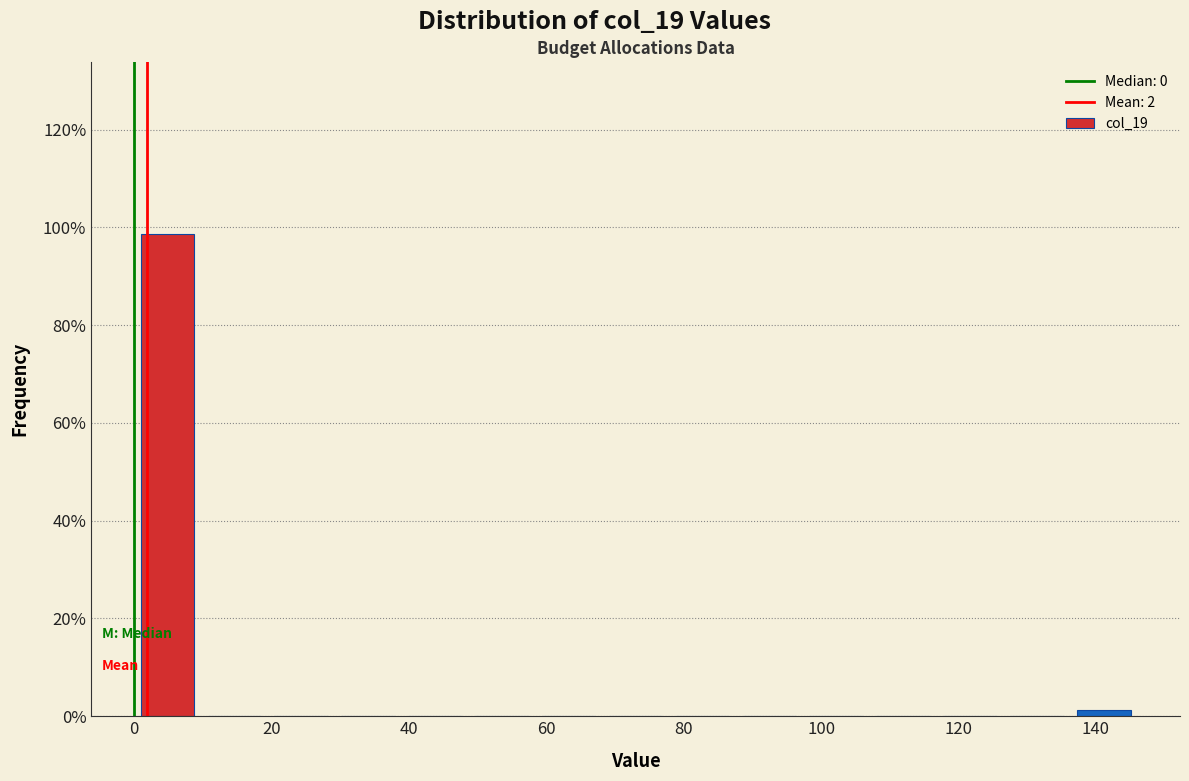

Over which range of the x-axis is the bar tallest?

0 to 10